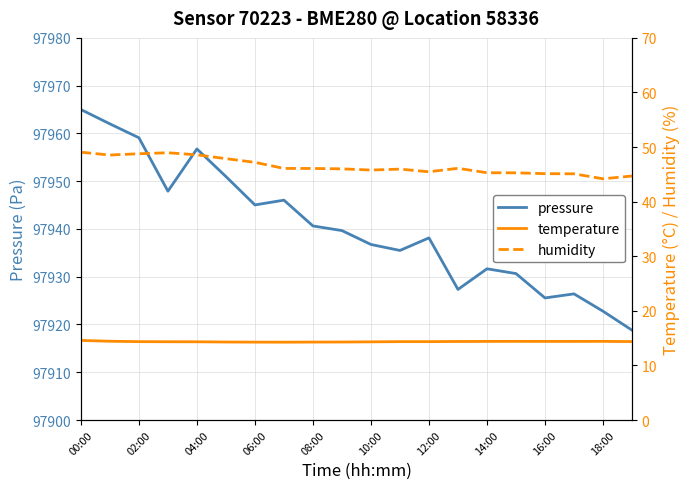

Does the chart display data point markers on the line(s)?

No